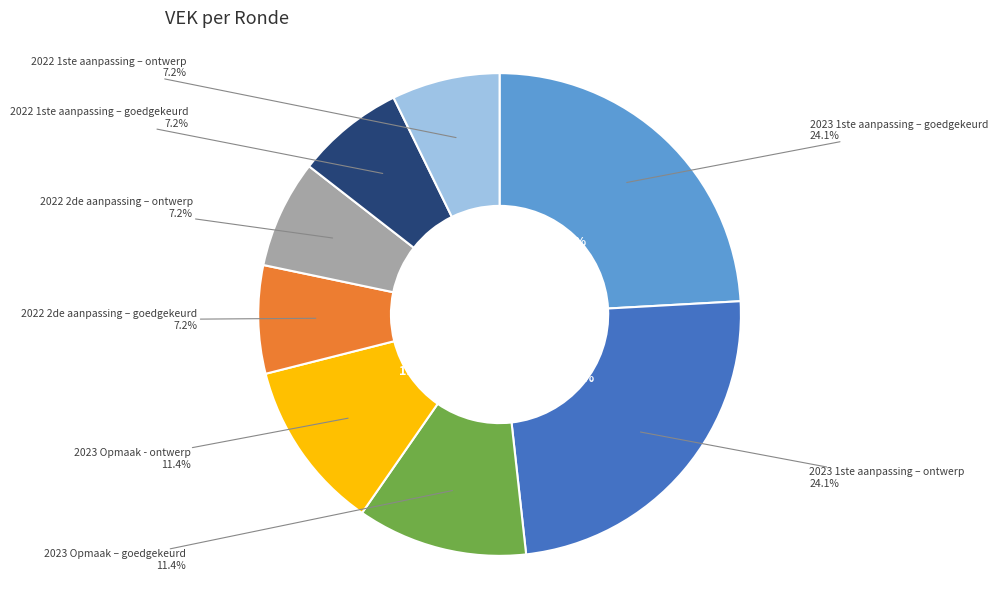

To the nearest percent, what portion does 2022 2de aanpassing – goedgekeurd represent?

7%